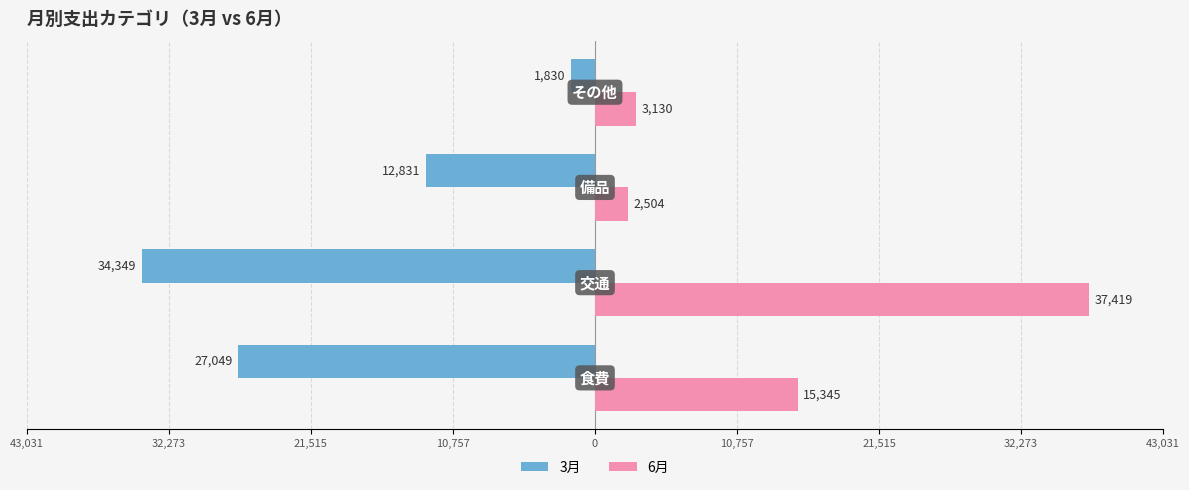

What are all the series names shown in the legend?

3月, 6月